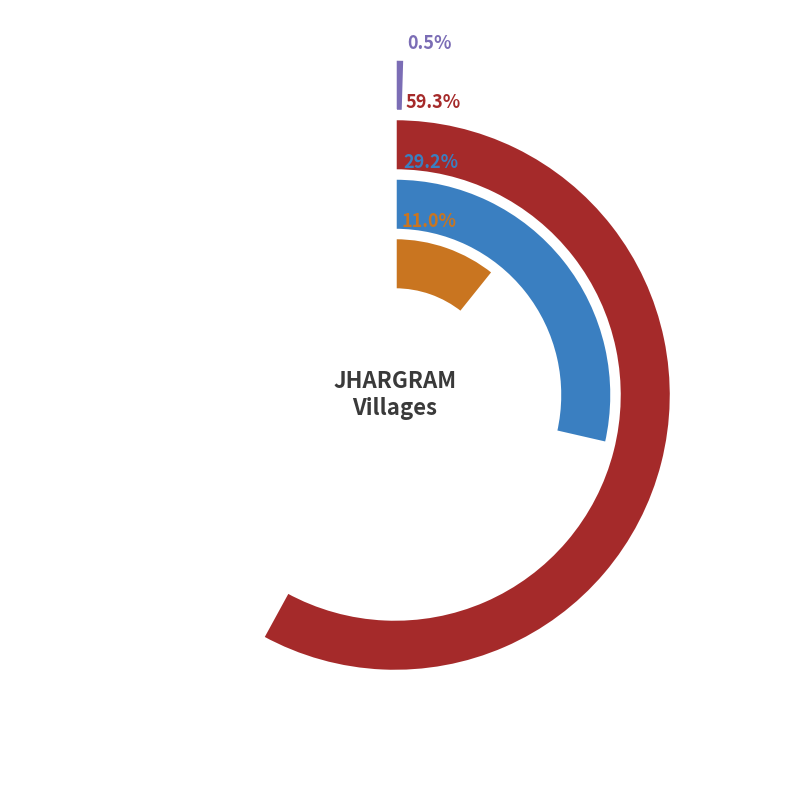

Is it true that Baratilabani is 14% of the pie?

False